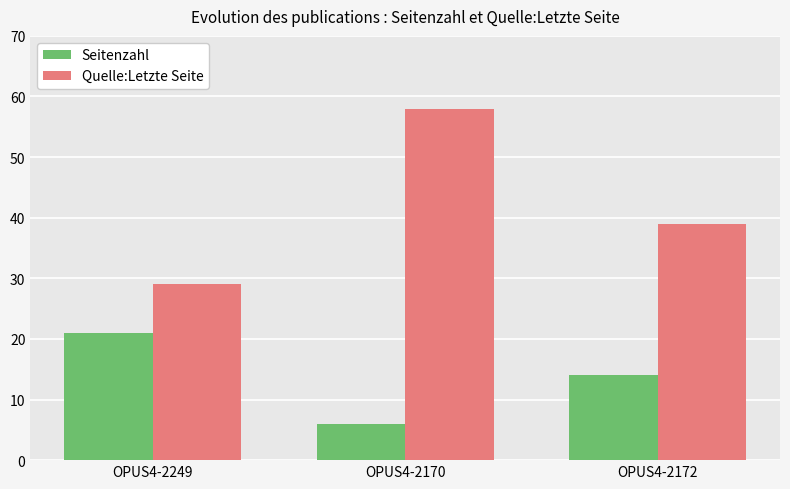

At which category is the sum across all series the highest?

OPUS4-2170